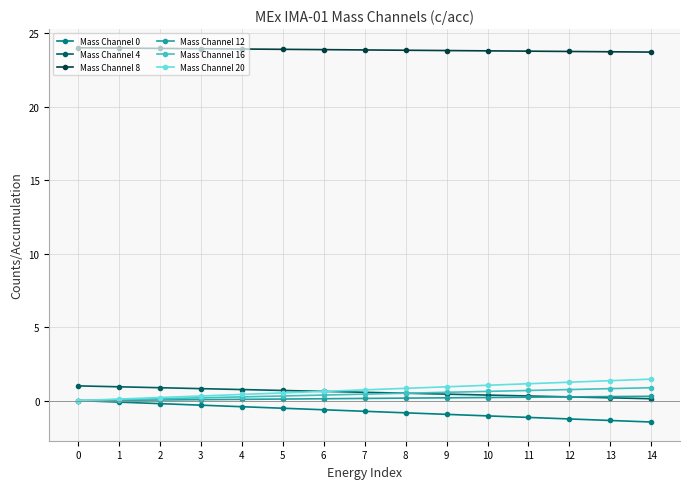

What is the greatest value displayed?

24.0